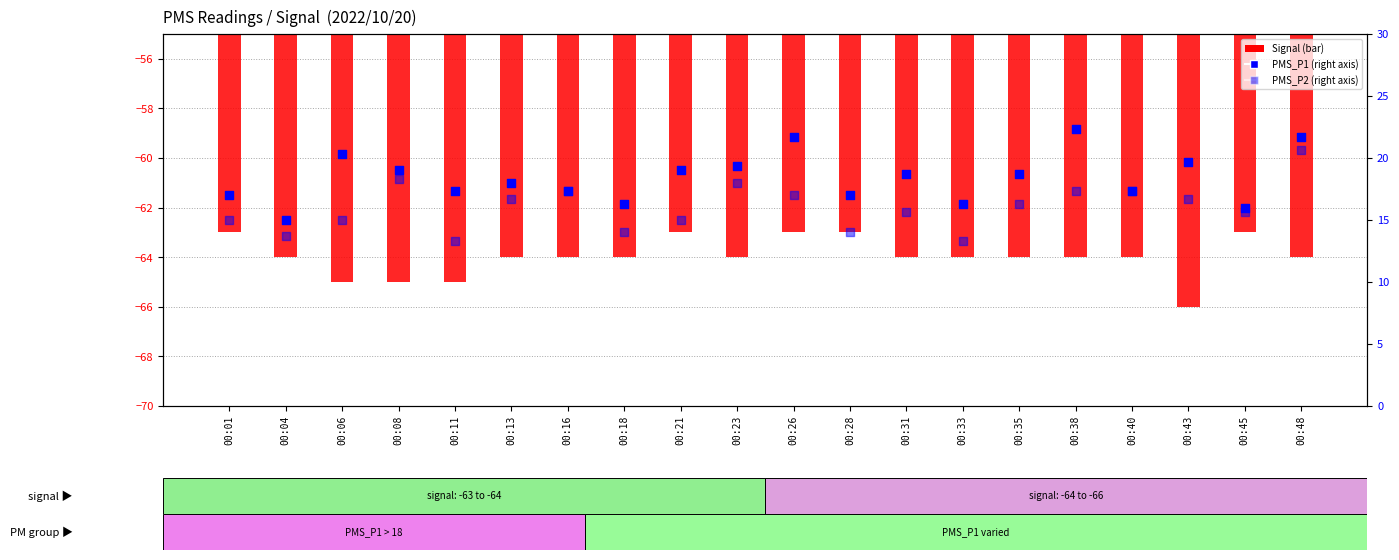

At how many categories does at least one series exceed 12?

20